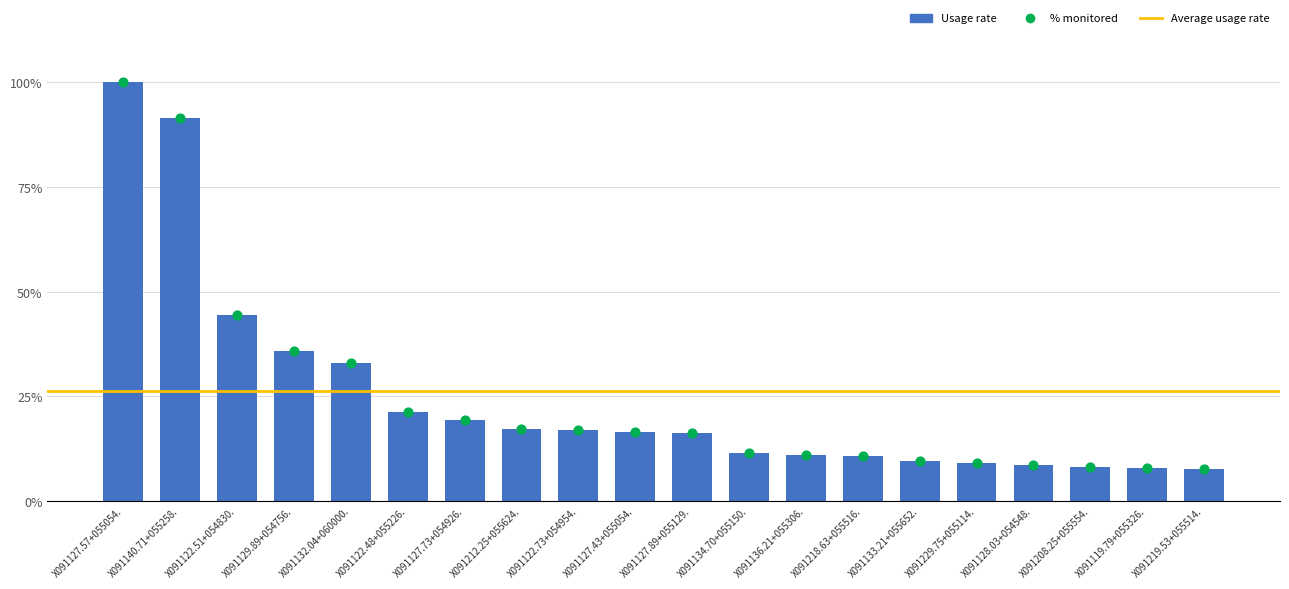

Is the value of rate at X091127.73+054926. greater than the value of cnts at X091119.79+055326.?

Yes